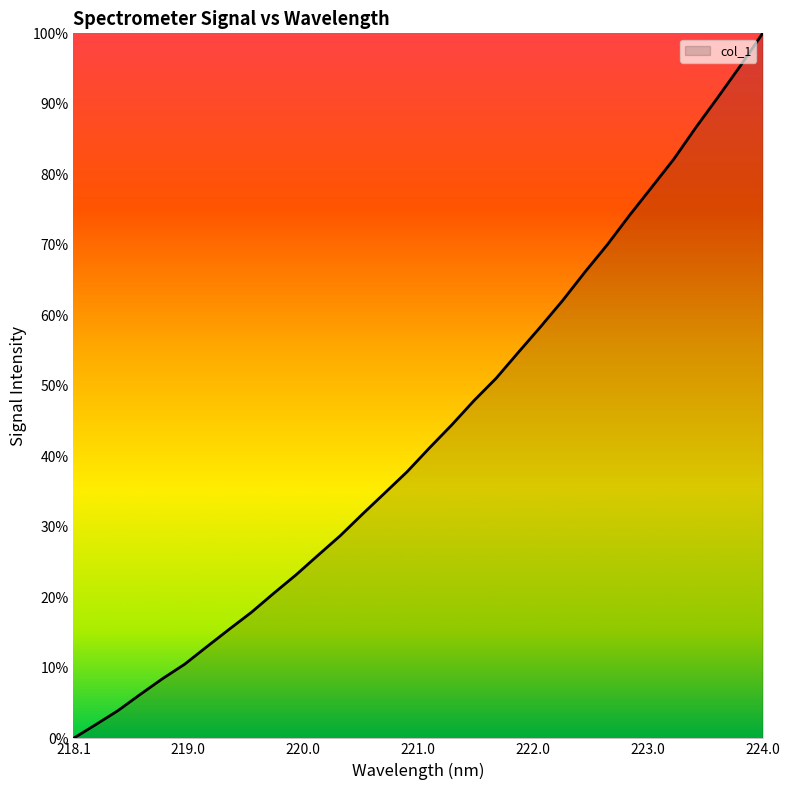

What is the difference between the maximum and minimum values?

100.0